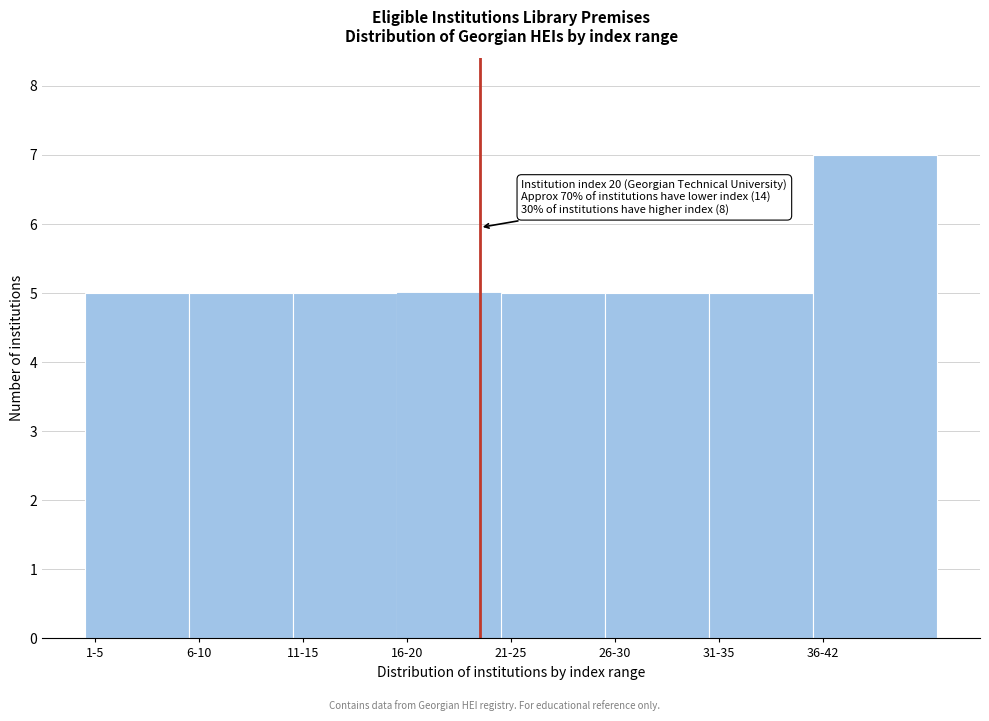

Reading right to left, what are all the values shown in this chart?

36-42=7	31-35=5	26-30=5	21-25=5	16-20=5	11-15=5	6-10=5	1-5=5